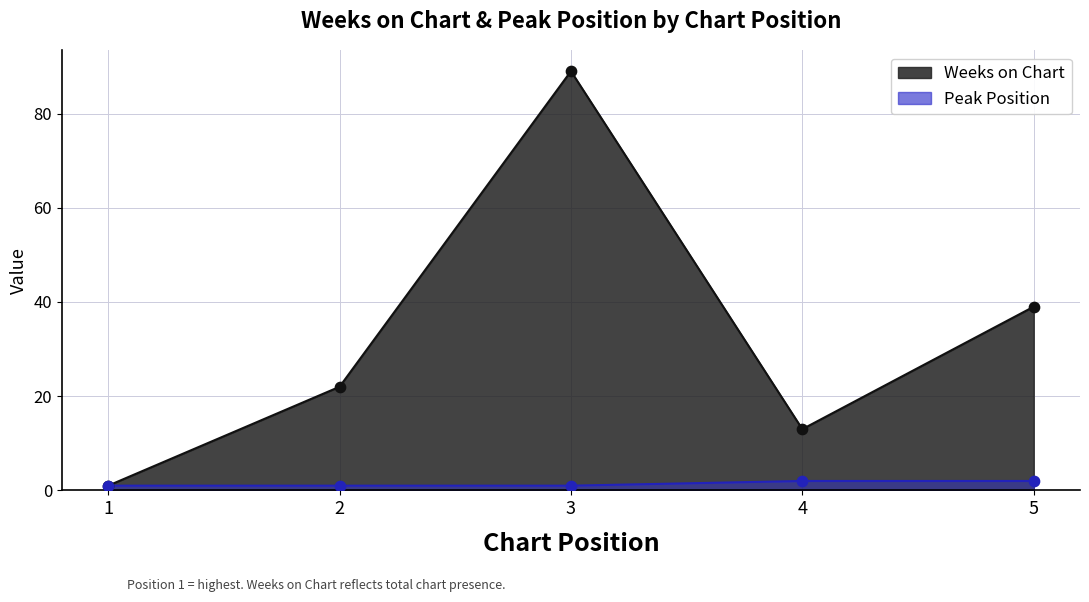

Which series has the largest total across all categories?

Weeks on Chart